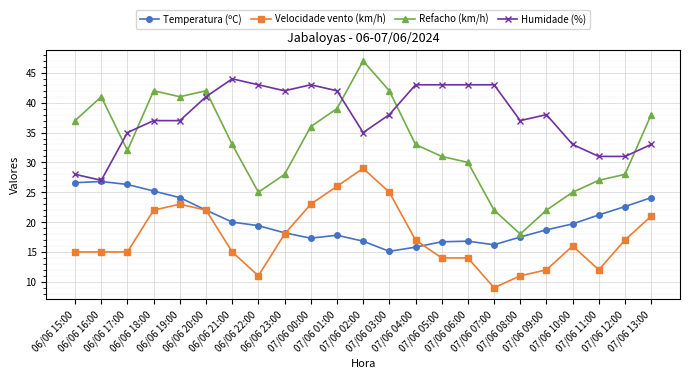

Which series has the largest total across all categories?

Humidade (%)